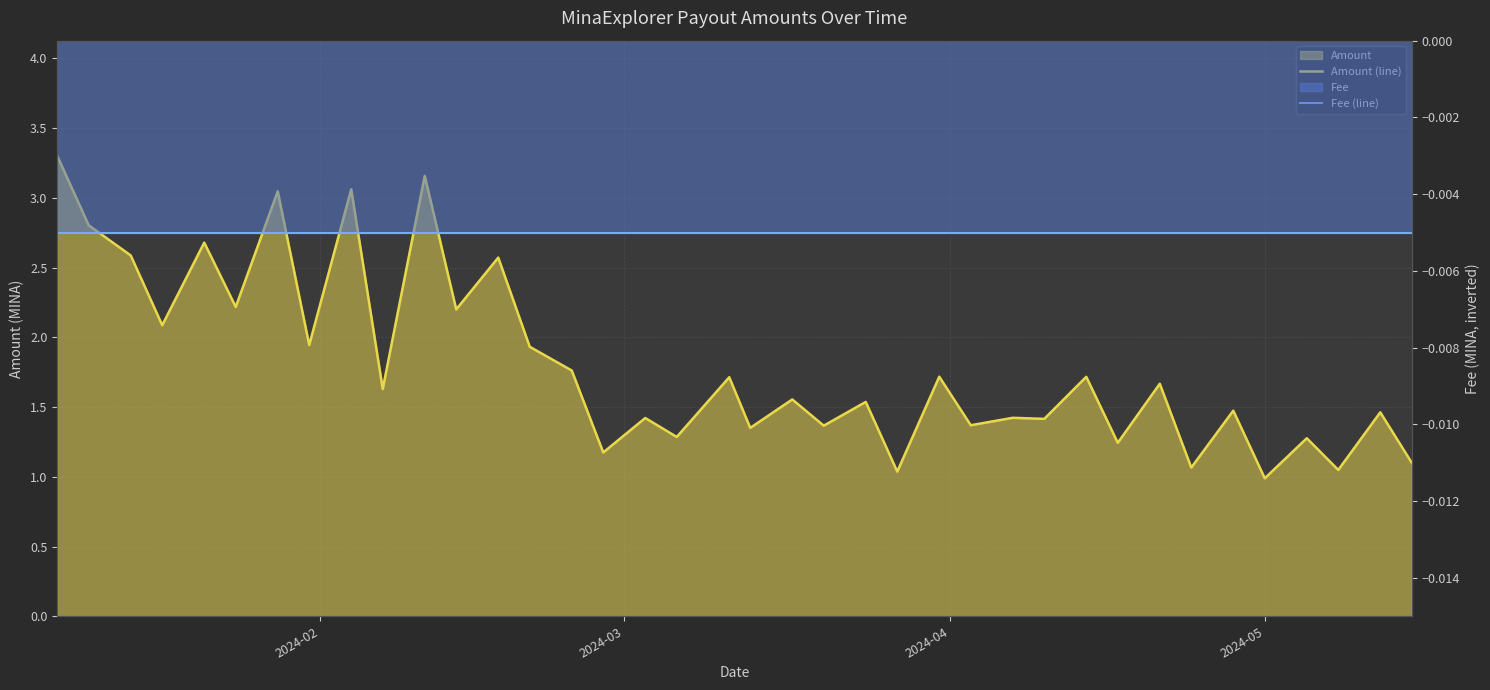

Is the value of Fee (line) at 20 greater than the value of Amount (line) at 9?

No